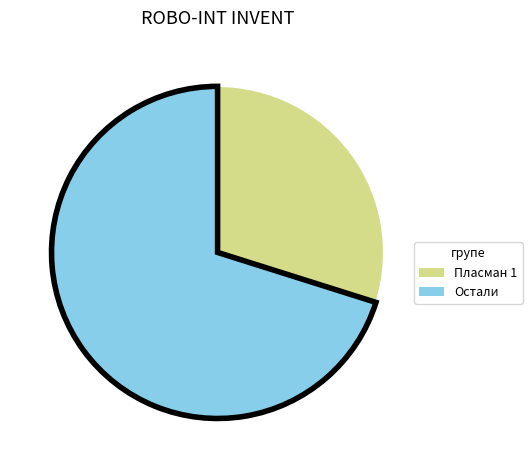

Is there a majority slice in this chart?

Yes